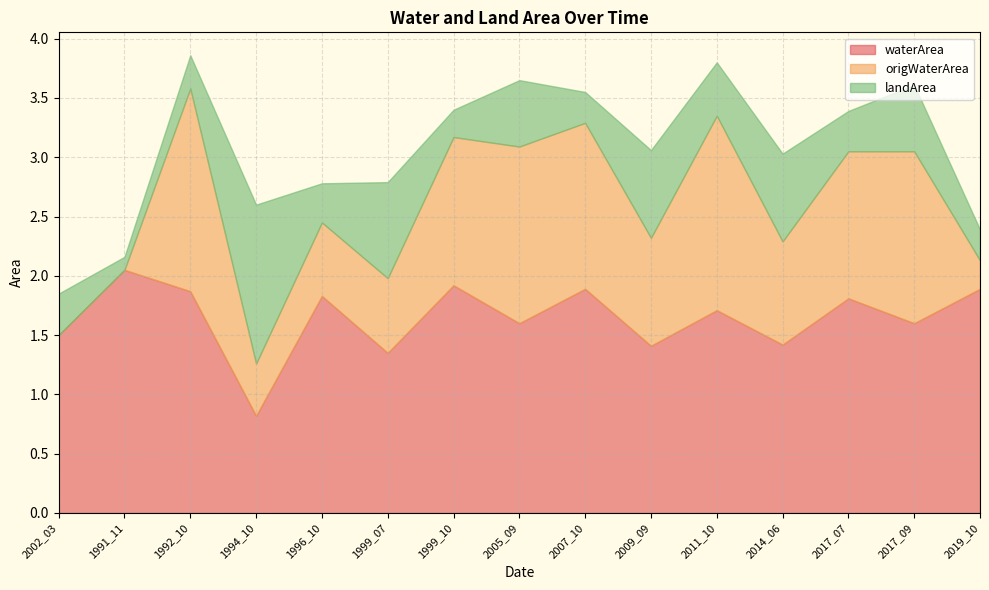

What is the sum of the waterArea values at 1999_10 and 2005_09?

3.5